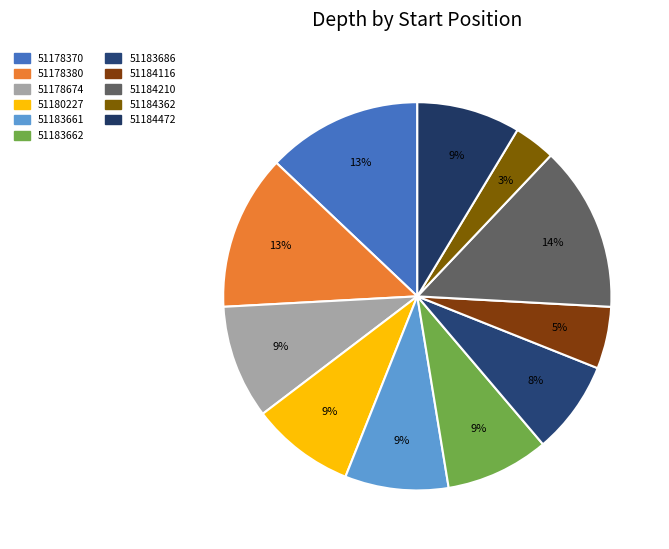

Which slice is the smallest?

51184362